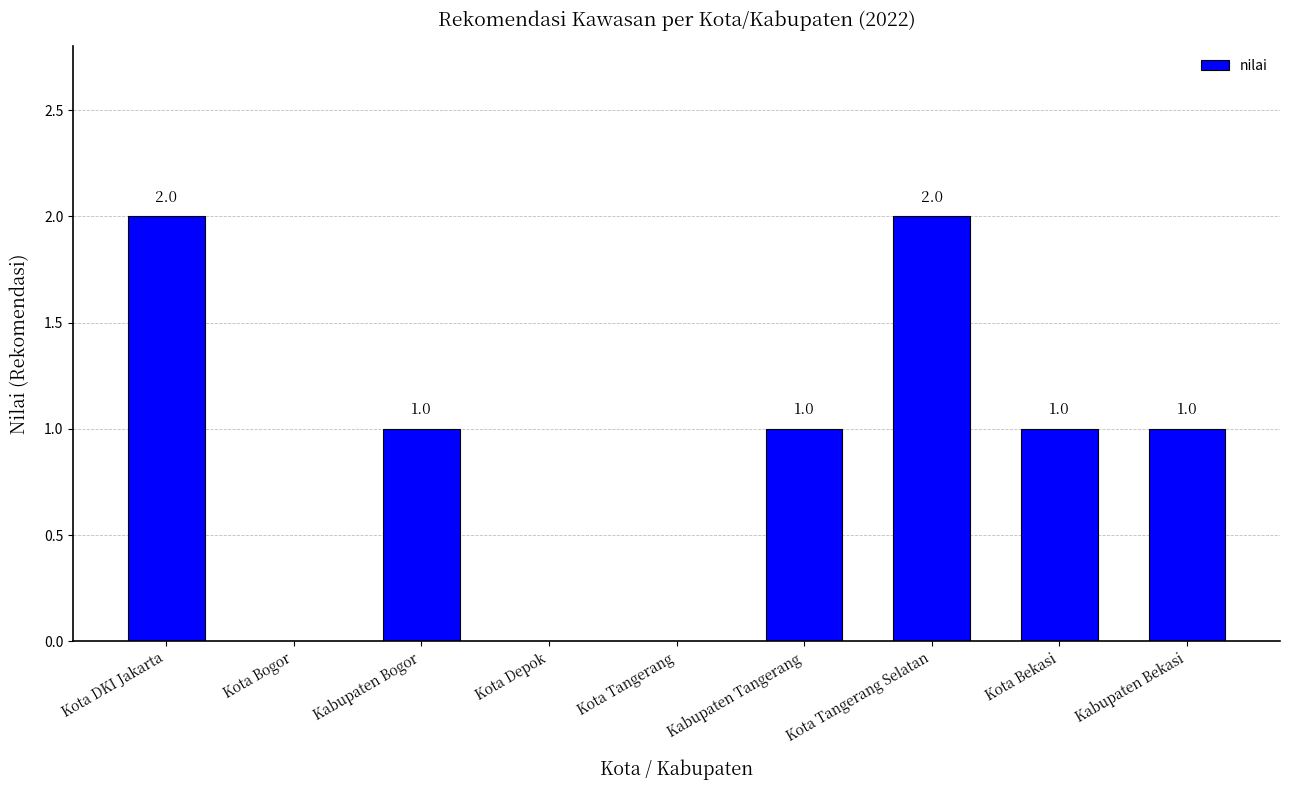

At which label does the data first exceed 1?

Kota DKI Jakarta